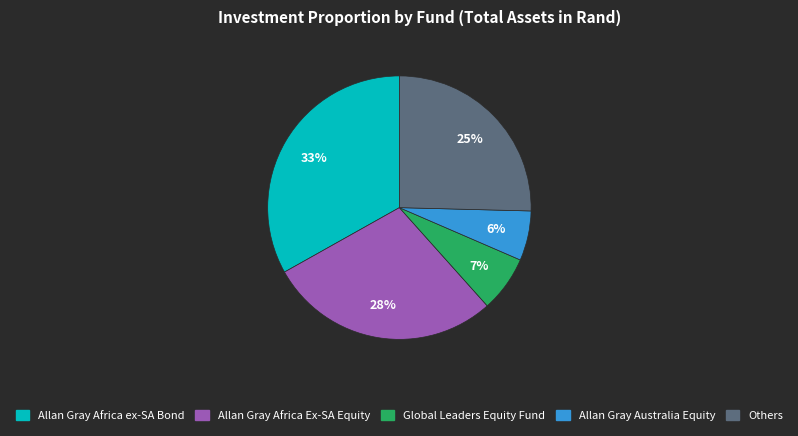

To the nearest percent, what is the difference between the largest and smallest slice percentages?

27%